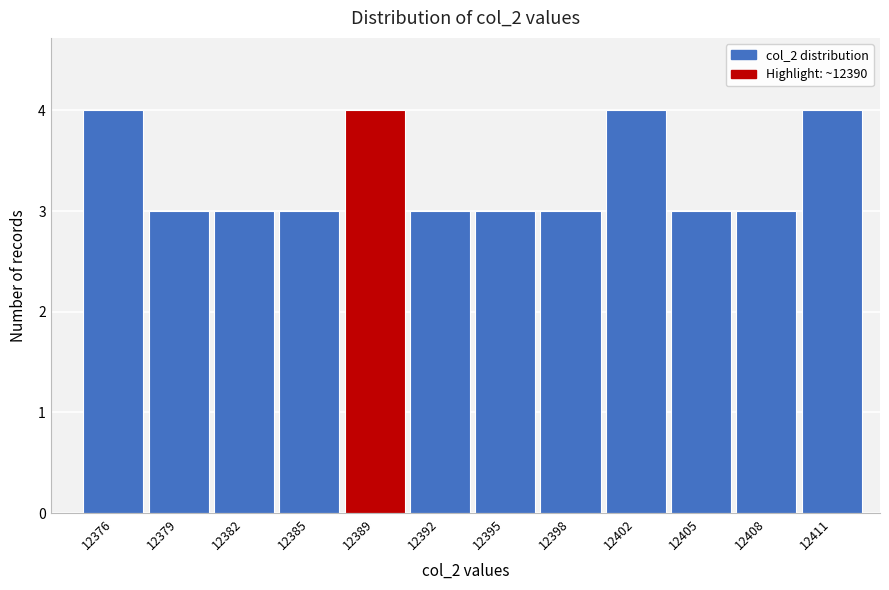

Reading left to right, list all the values displayed in this chart.

4	3	3	3	4	3	3	3	4	3	3	4